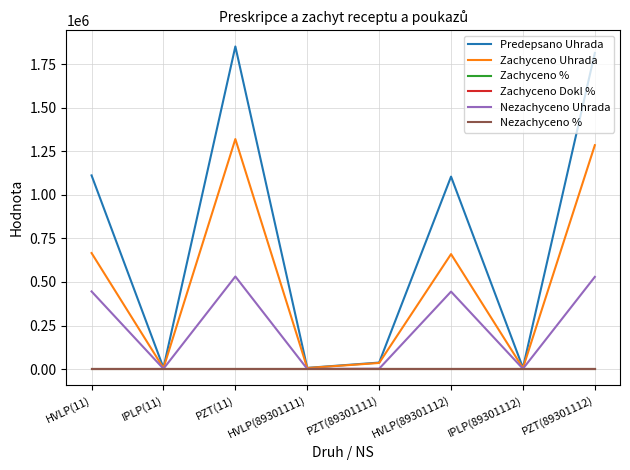

Which series has the largest total across all categories?

Predepsano Uhrada